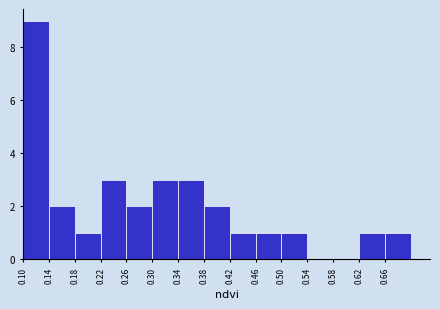

Which range on the x-axis has the tallest bar?

0.10 to 0.14